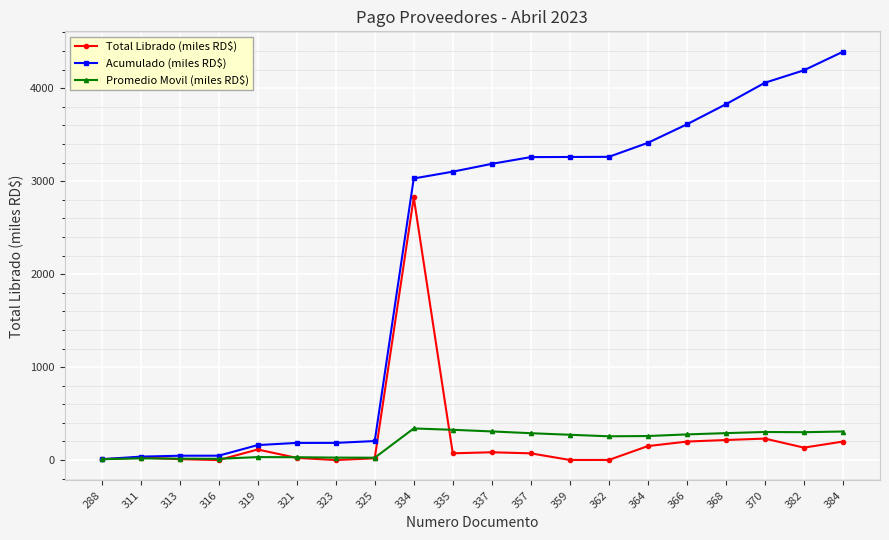

Which series changed the most between 325 and 335?

Acumulado (miles RD$)